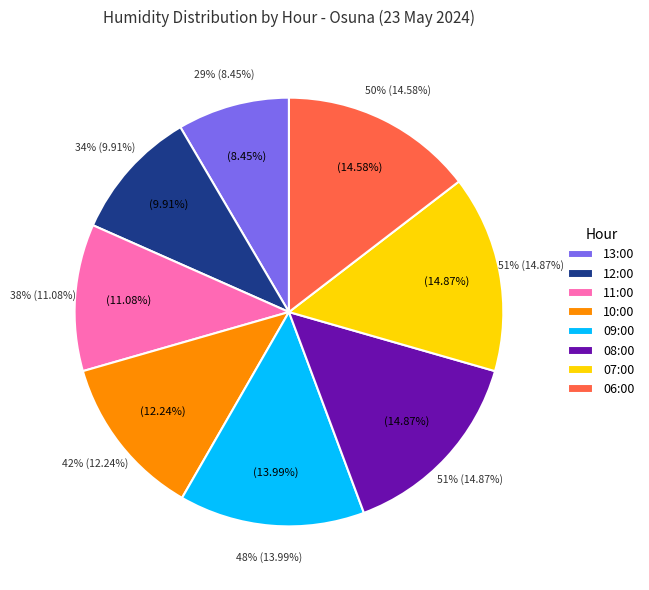

Which category has the smallest portion of the pie?

13:00